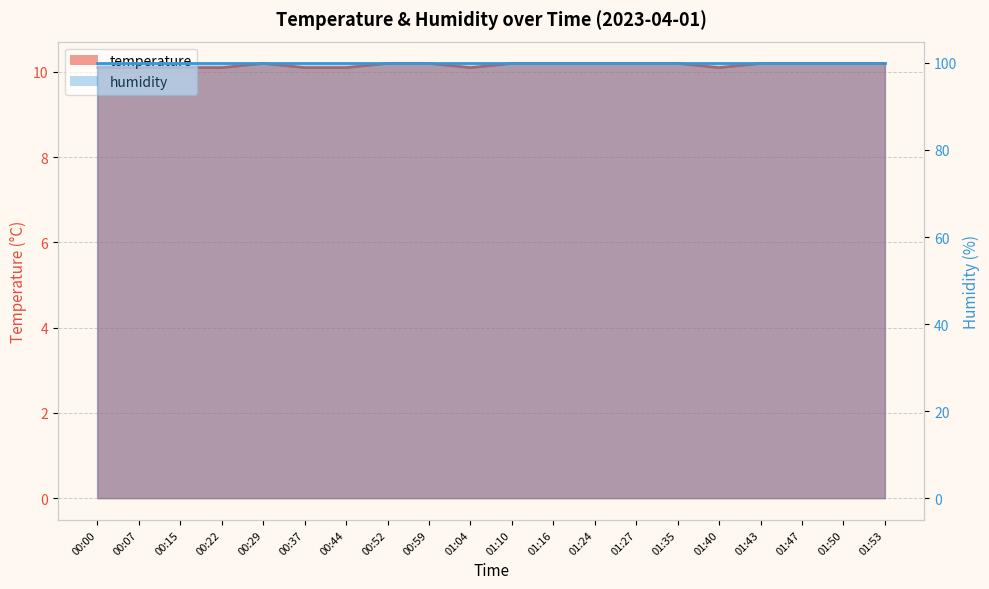

Reading left to right, extract all data points from this chart.

00:00=10.1	00:07=10.1	00:15=10.1	00:22=10.1	00:29=10.2	00:37=10.1	00:44=10.1	00:52=10.2	00:59=10.2	01:04=10.1	01:10=10.2	01:16=10.2	01:24=10.2	01:27=10.2	01:35=10.2	01:40=10.1	01:43=10.2	01:47=10.2	01:50=10.2	01:53=10.2